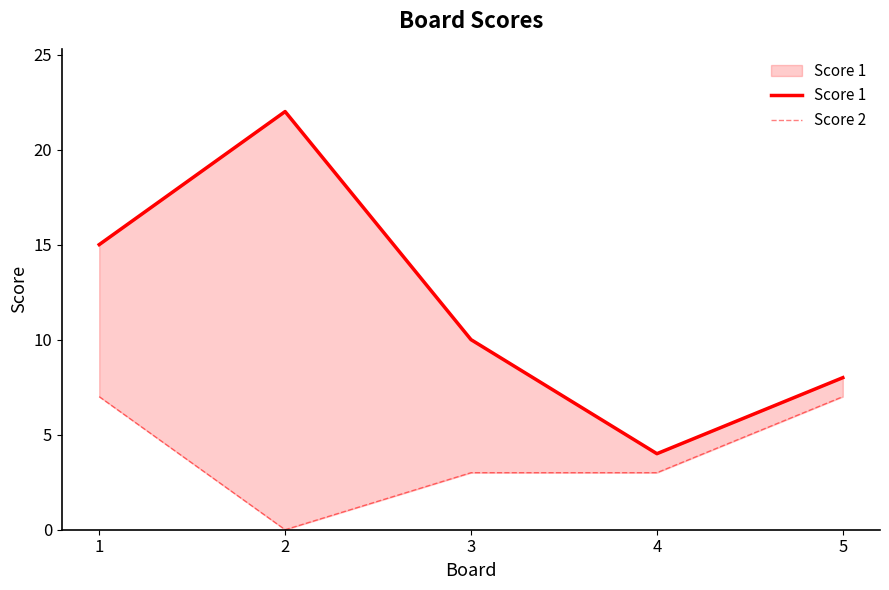

The value of Score 1 at 5 is 2. True or false?

False